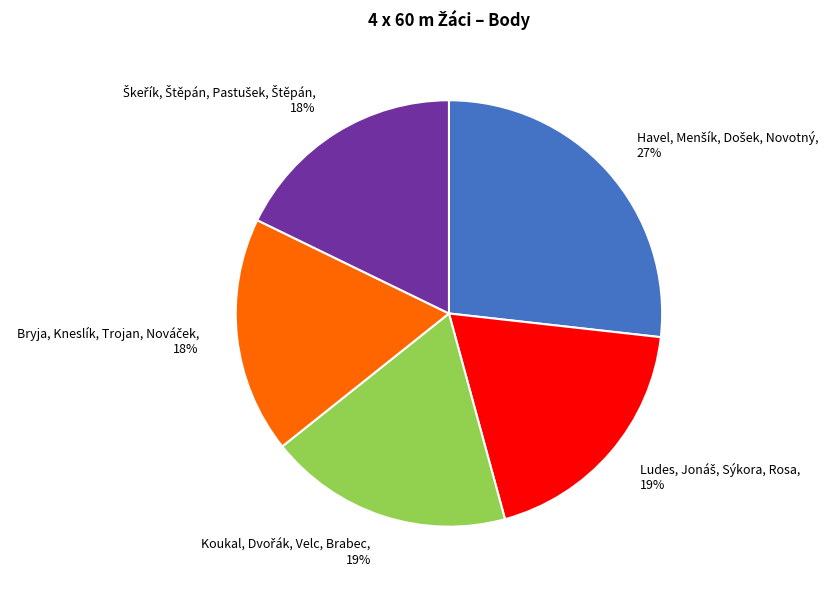

To the nearest percent, what is the average slice percentage?

20%